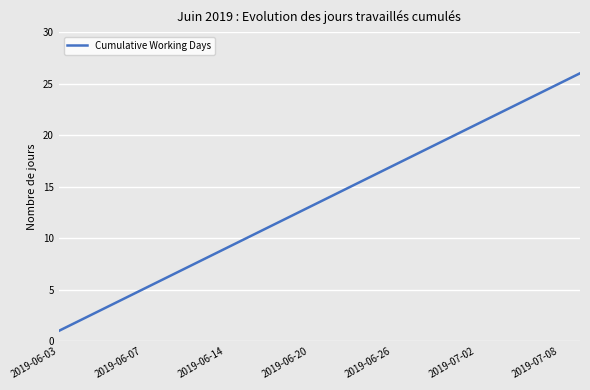

What is the maximum value shown in the chart?

26